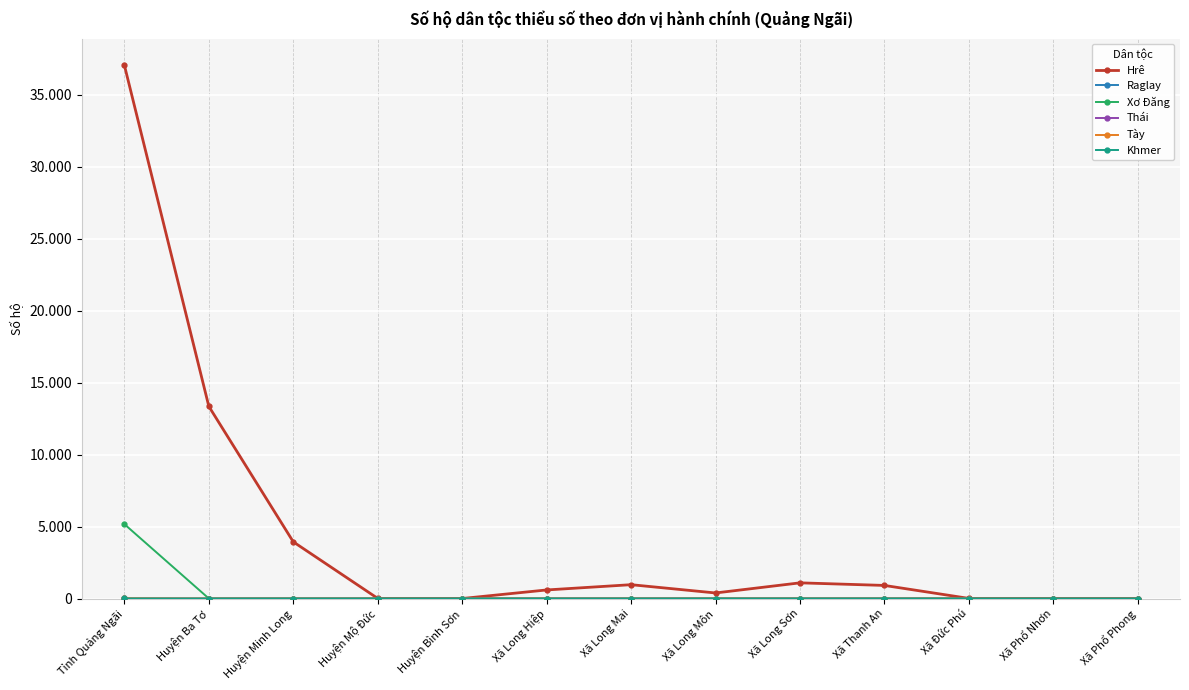

What is the total value across all series at Xã Long Môn?

385